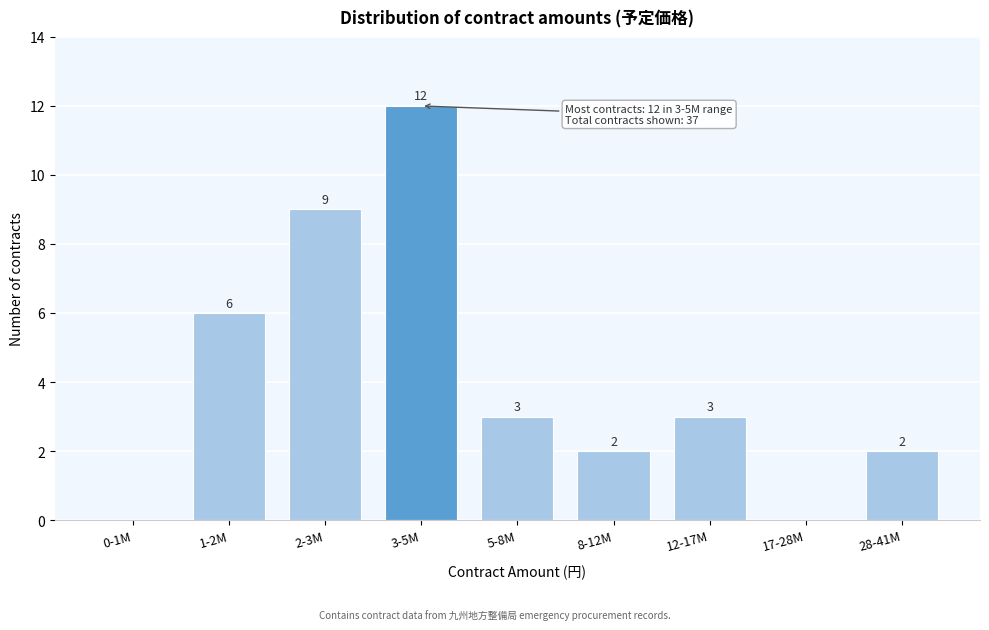

Reading left to right, transcribe all the data shown in this chart.

0-1M=0	1-2M=6	2-3M=9	3-5M=12	5-8M=3	8-12M=2	12-17M=3	17-28M=0	28-41M=2